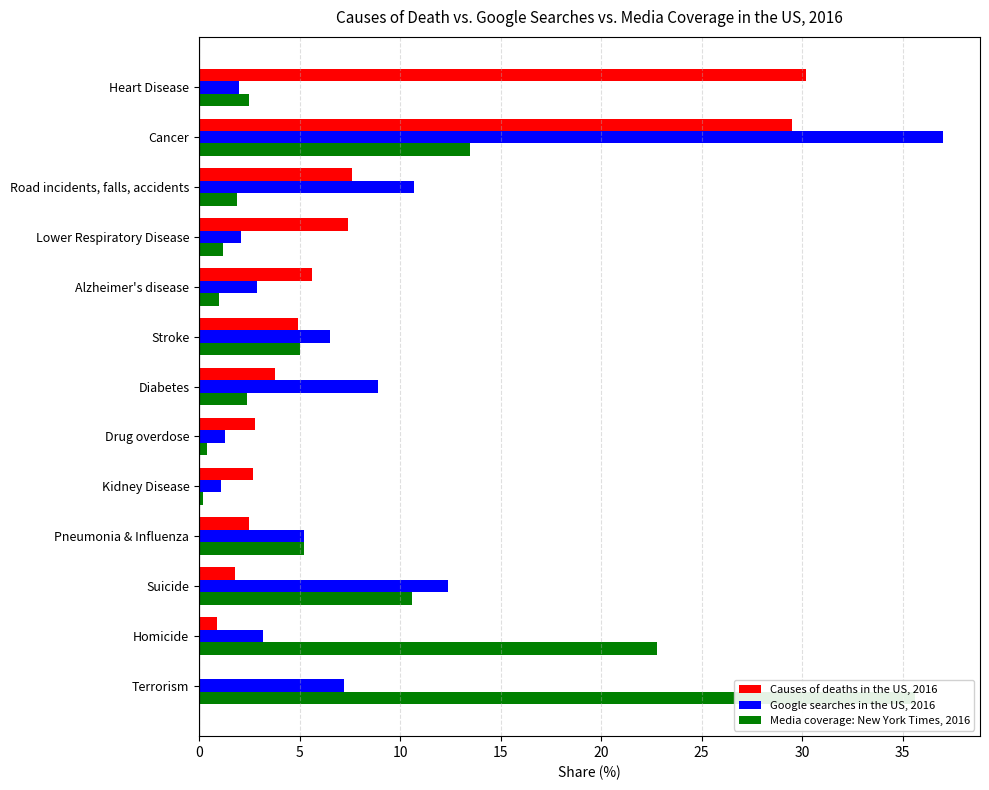

Is it true that Media coverage: New York Times, 2016 equals 8.9 at Pneumonia & Influenza?

False